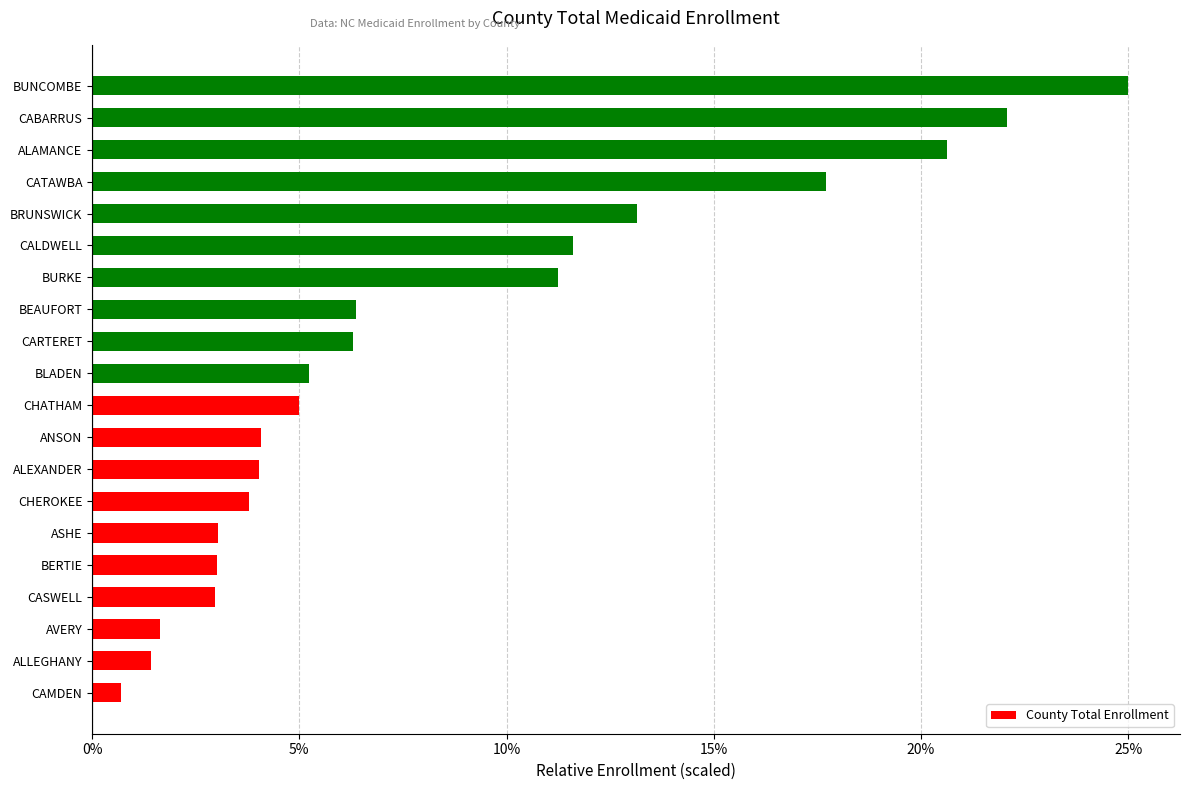

The chart shows a value of 5.3 at CHEROKEE. True or false?

False